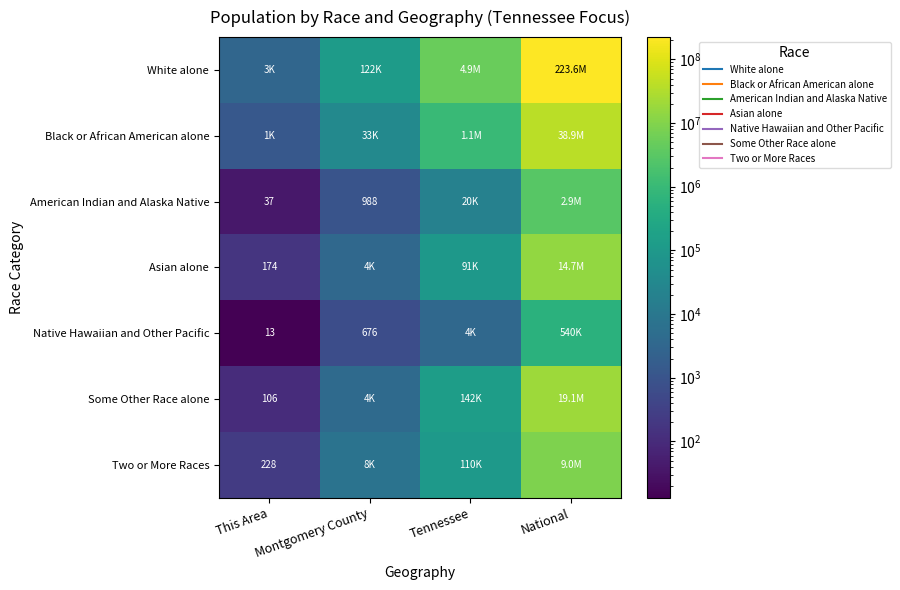

Which label corresponds to the smallest value in the chart?

This Area